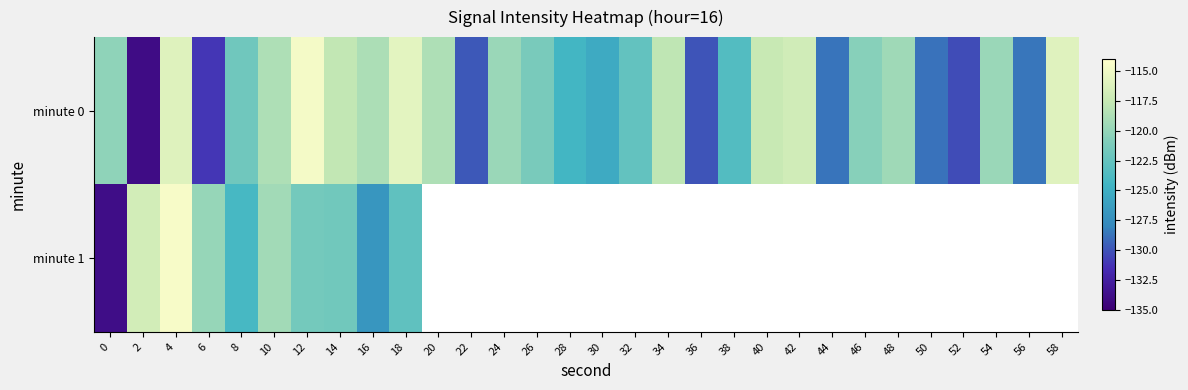

List the series in order of their peak value, highest first.

minute 1, minute 0